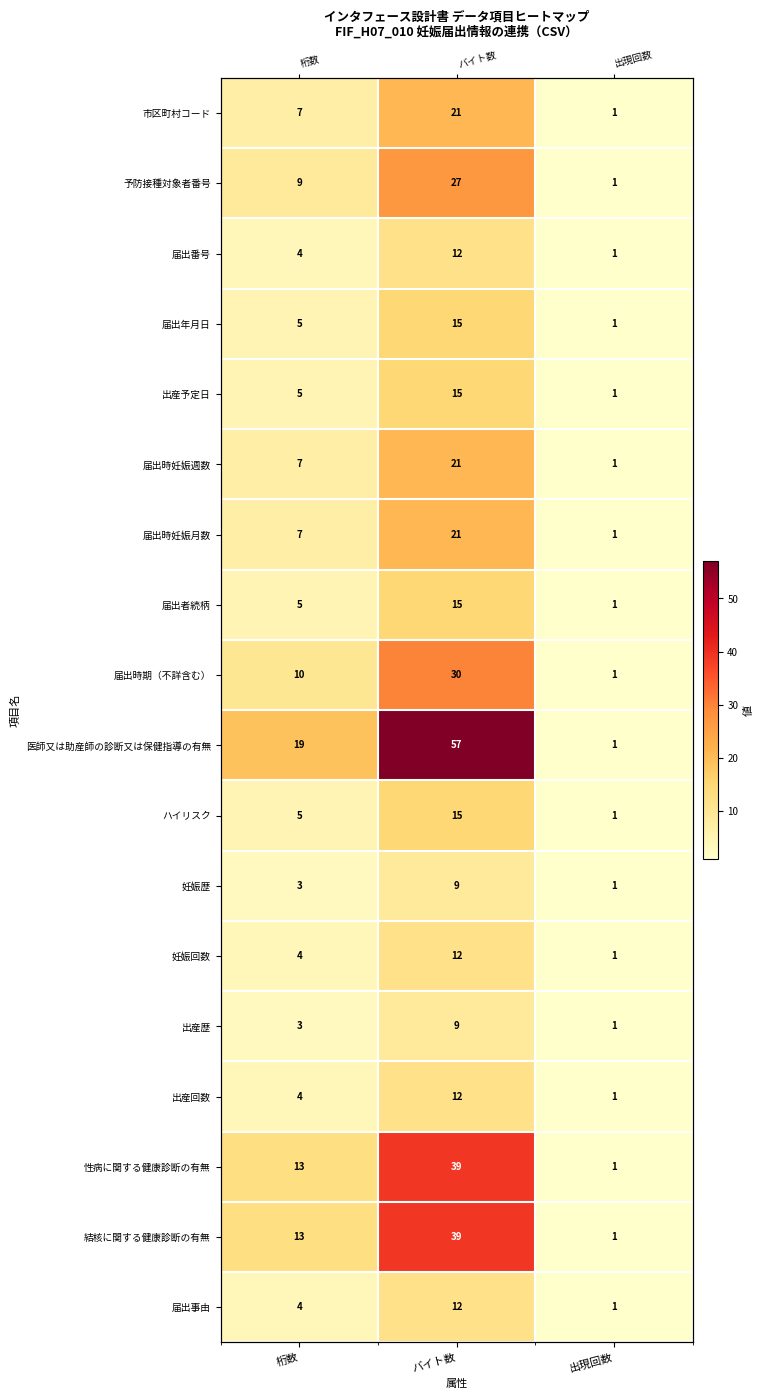

The 届出時期（不詳含む） series shows 10 at 桁数. True or false?

True